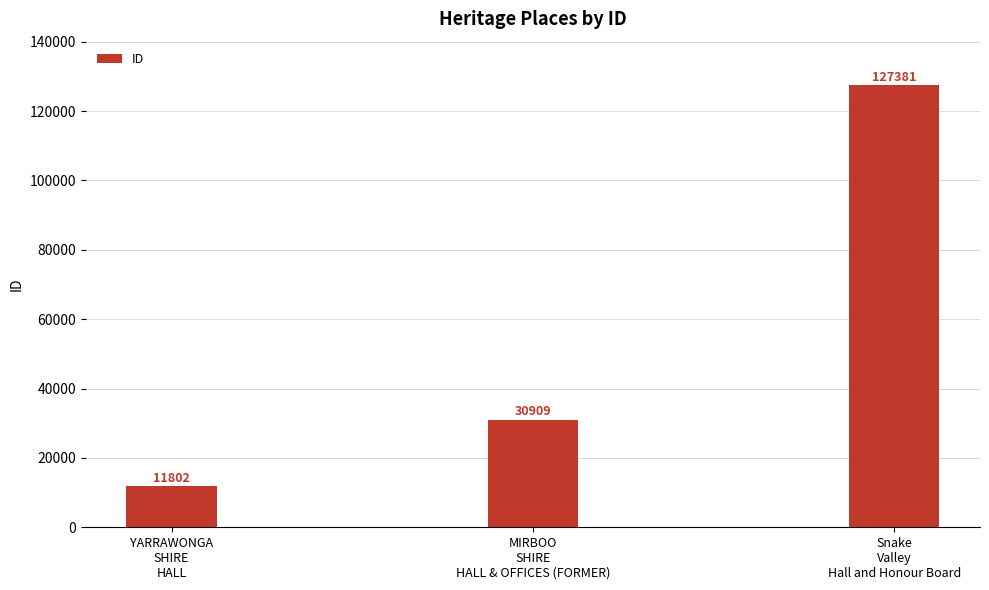

What is the change in value from MIRBOO
SHIRE
HALL & OFFICES (FORMER) to Snake
Valley
Hall and Honour Board?

+96472